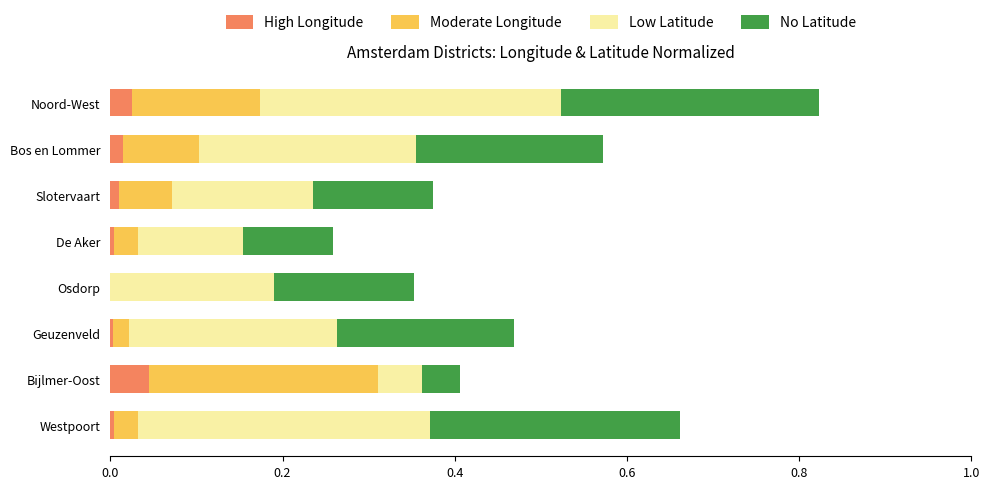

At which category is the sum across all series the highest?

Noord-West